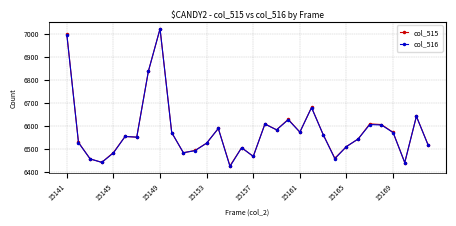

At how many categories does at least one series exceed 6740?

3